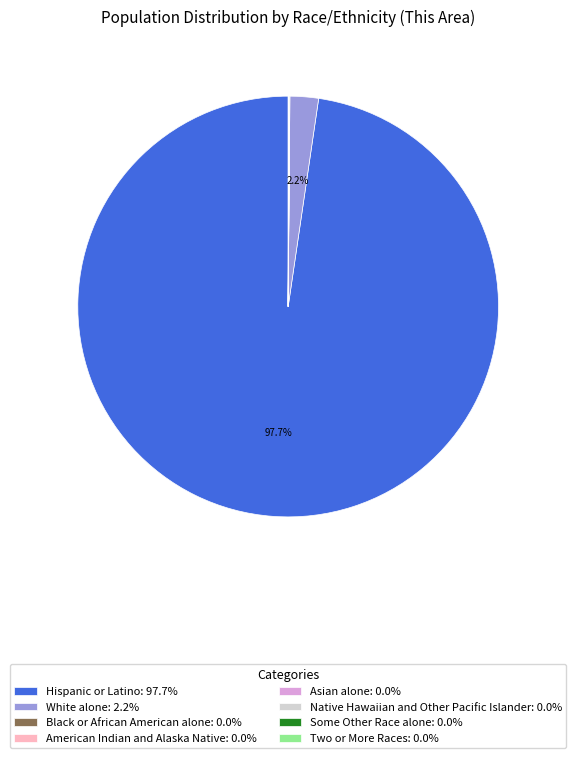

Does any single category account for the majority?

Yes